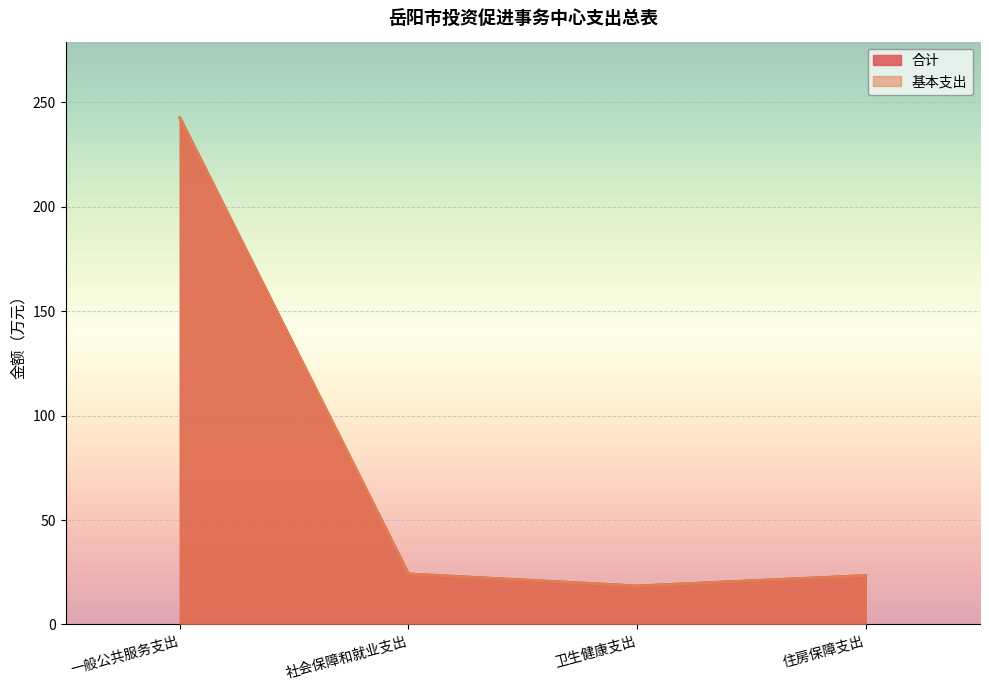

What is the difference between the second highest and minimum values in the 合计 series?

5.8